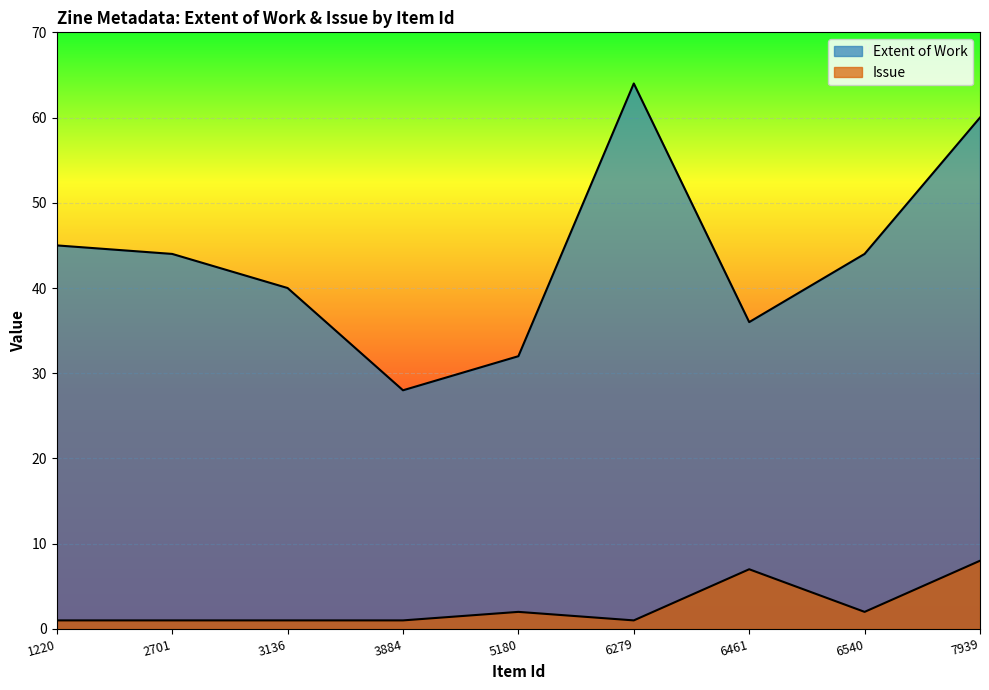

True or false: Extent of Work and Issue cross at least once.

False